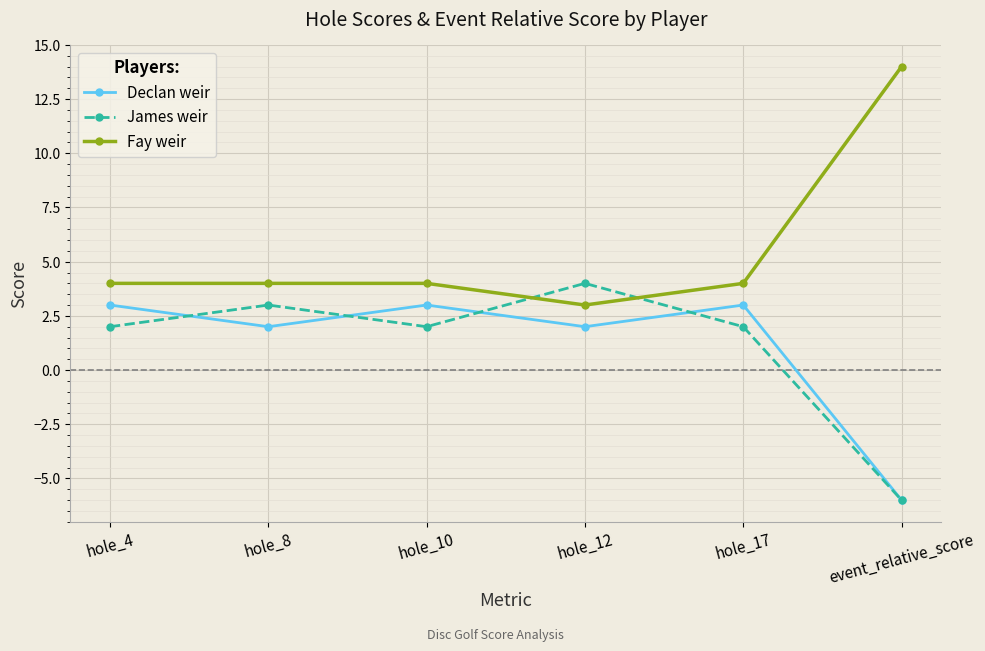

The value of Fay weir at hole_17 is 4. True or false?

True